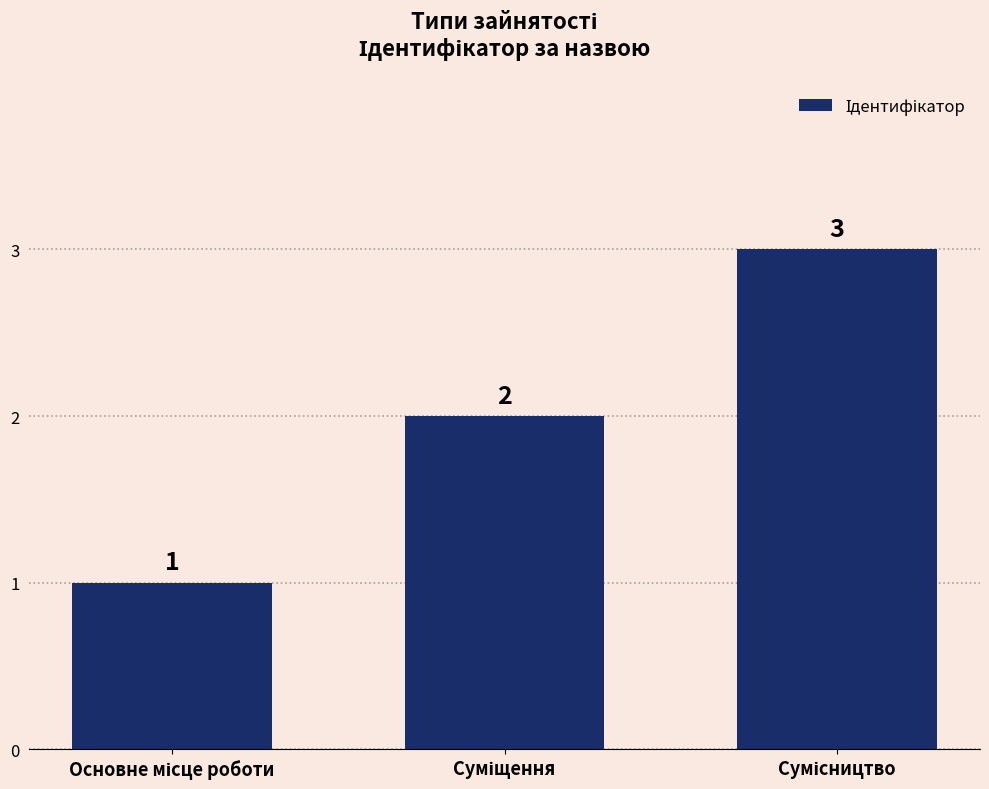

Count the values in the range 1 to 3.

3